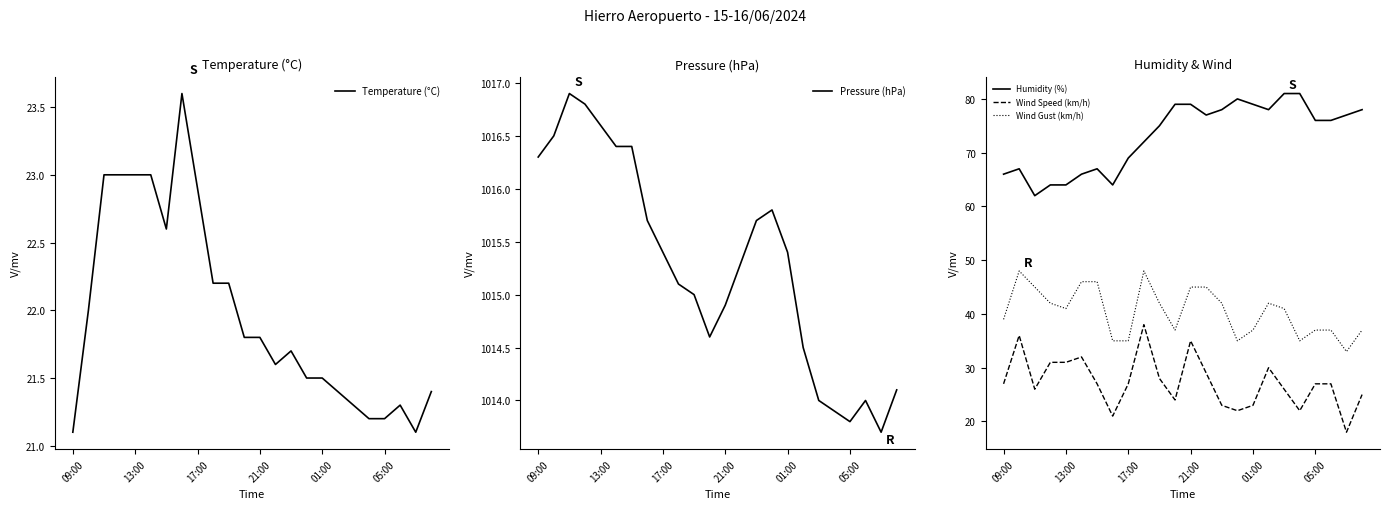

What is the difference between the second highest and second lowest values in the Temperature (°C) series?

1.9